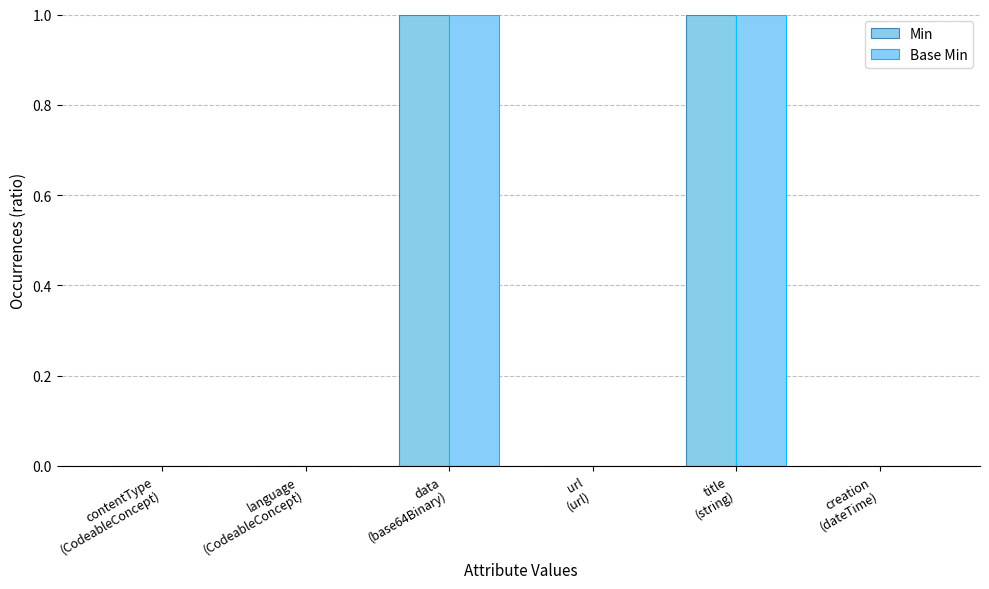

Are the bars horizontal?

No